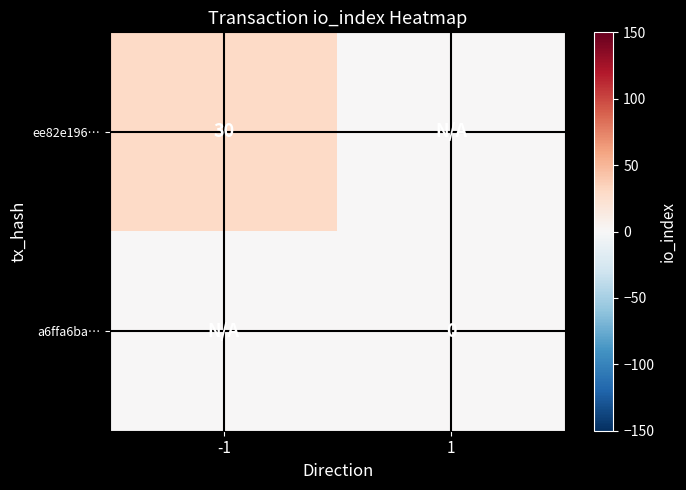

Which label corresponds to the largest value in the chart?

-1